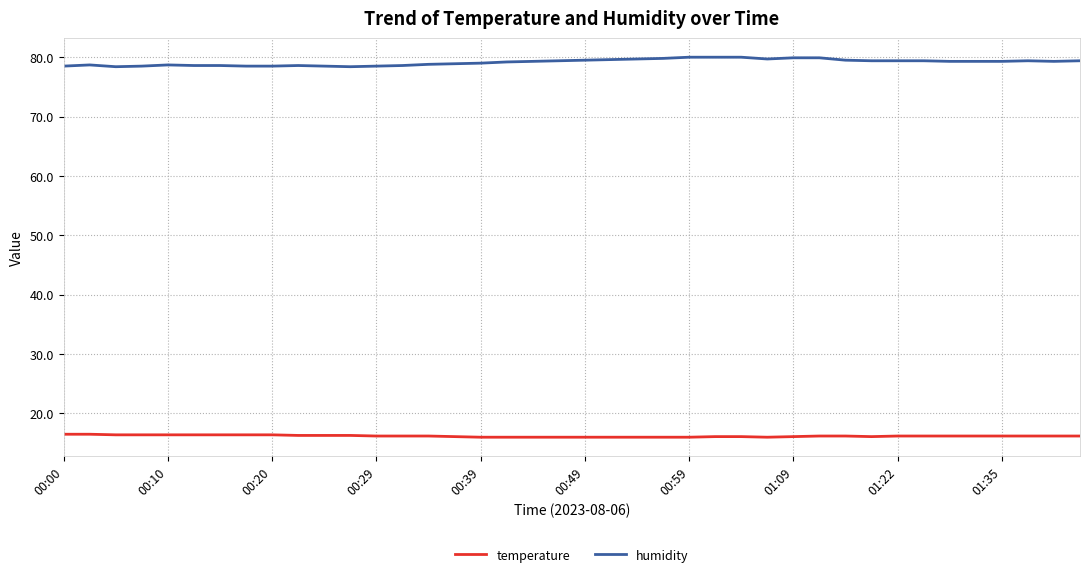

Which series has the largest total across all categories?

humidity